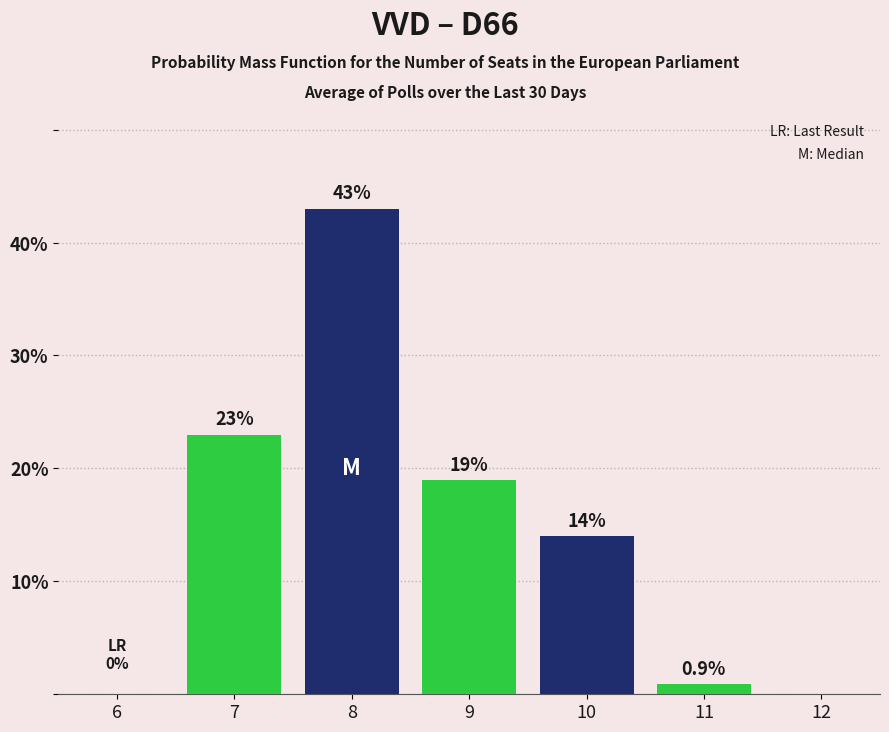

Reading left to right, list all the values displayed in this chart.

6=0.0	7=23.0	8=43.0	9=19.0	10=14.0	11=0.9	12=0.0